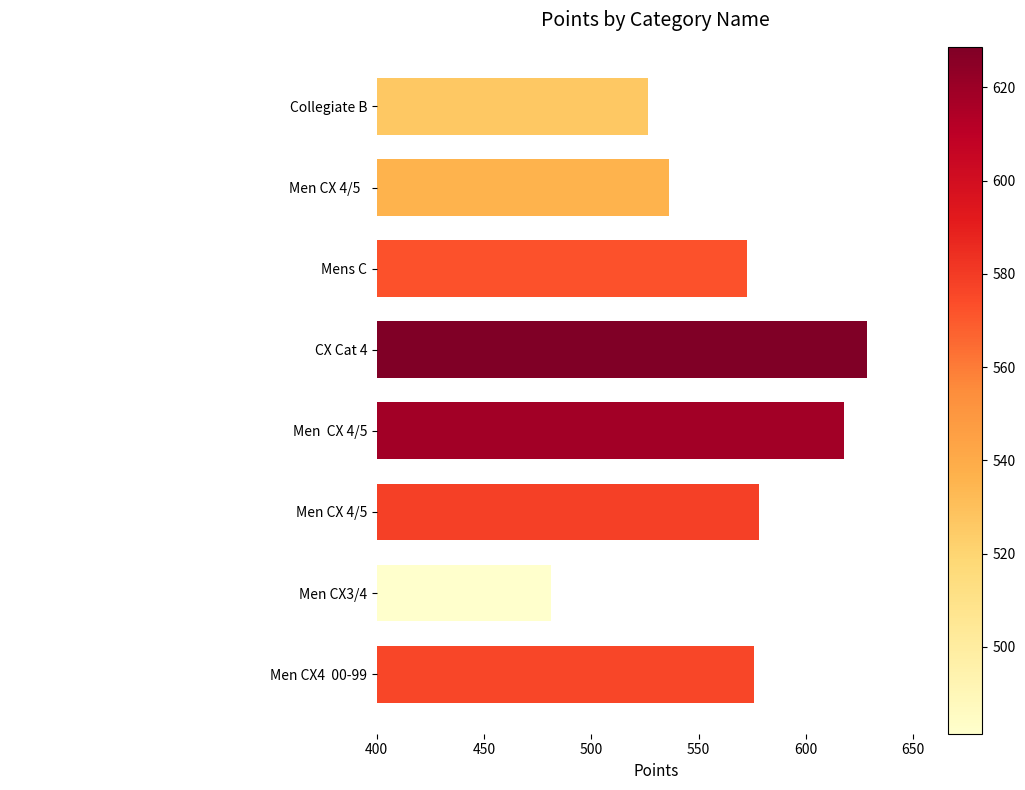

What is the average value?

564.7